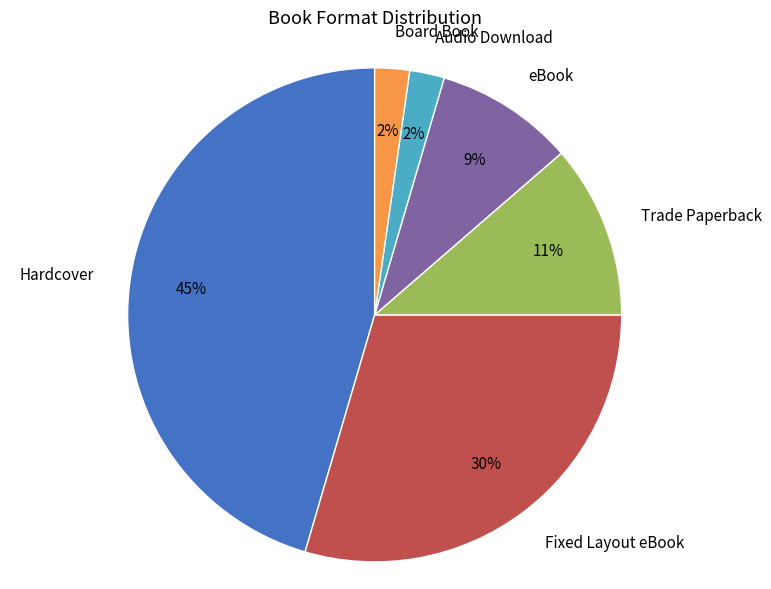

Combined, do Trade Paperback and eBook account for over 50%?

No